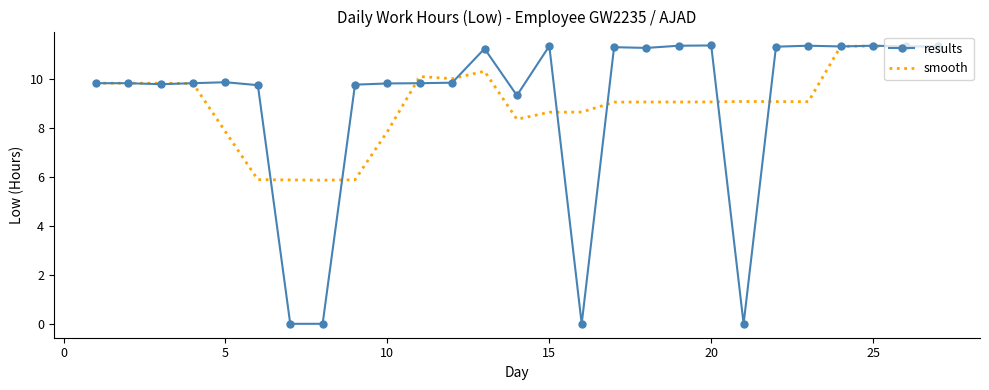

What is the average value of the smooth series?

9.0